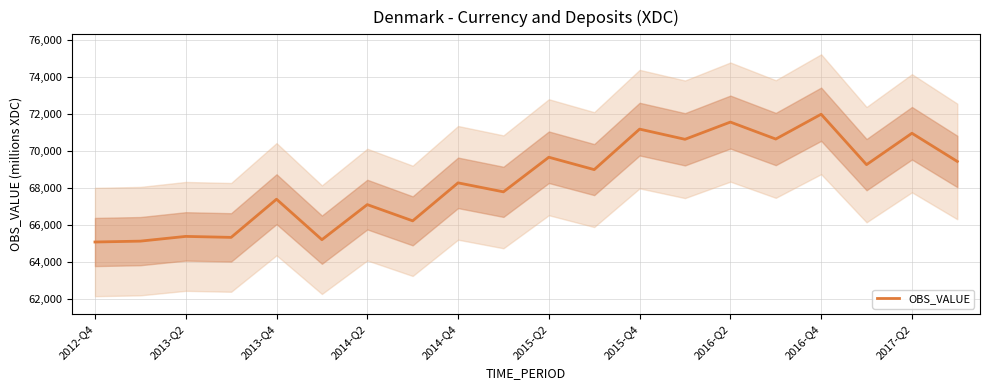

What is the minimum value for OBS_VALUE?

65097